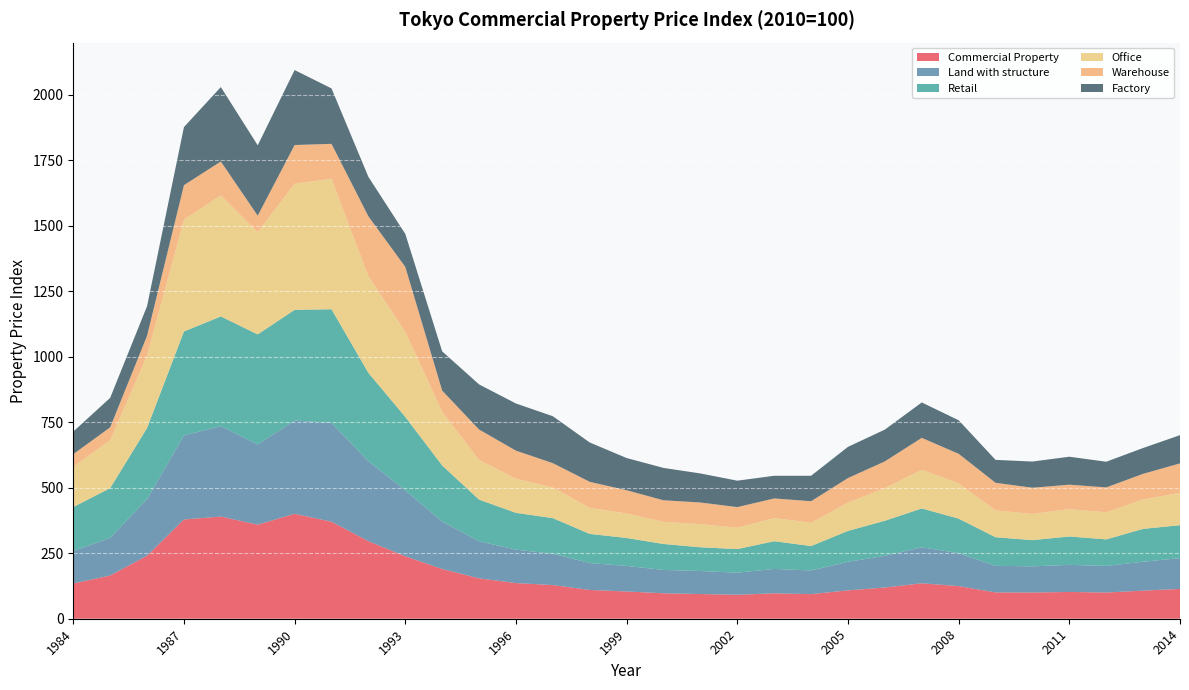

Reading left to right, extract all data points from this chart.

Commercial Property: 134.7	165.0	240.7	378.9	390.0	359.1	400.6	370.3	296.1	238.5	189.8	154.2	136.1	128.5	109.9	104.0	97.2	94.2	91.5	97.0	93.9	108.3	119.2	135.3	124.5	100.5	100.0	102.2	100.1	107.3	113.8
Land with structure: 124.2	143.5	216.1	320.8	345.3	306.1	356.1	376.9	305.5	251.4	181.2	141.5	127.6	119.7	102.7	97.5	89.1	87.9	84.3	93.0	90.2	108.9	121.0	137.5	125.9	101.4	100.0	103.5	101.5	110.3	117.7
Retail: 167.3	190.2	271.2	396.8	418.6	420.1	422.4	434.1	336.9	280.4	214.0	158.9	140.5	135.8	111.3	106.7	99.0	90.7	90.0	105.8	93.3	118.0	133.8	148.2	131.7	109.2	100.0	108.2	101.2	125.4	125.4
Office: 154.1	182.8	276.7	426.6	462.7	390.6	481.2	497.9	368.8	324.8	205.2	151.8	130.3	117.0	99.6	93.6	84.5	88.7	81.3	88.5	89.0	107.9	124.4	147.5	134.8	102.3	100.0	104.5	103.7	112.4	124.0
Warehouse: 47.9	49.1	75.2	131.8	128.7	62.6	147.9	133.4	228.8	248.2	80.5	115.9	107.1	93.0	99.1	88.6	82.3	82.3	79.0	74.8	82.0	93.9	102.2	122.0	112.7	105.5	100.0	93.3	94.8	97.7	112.1
Factory: 86.1	112.6	113.2	221.7	284.1	268.5	286.1	211.5	150.6	125.8	149.7	172.1	180.0	179.1	150.1	122.9	123.5	110.8	100.8	86.6	97.2	119.0	121.4	135.1	128.1	87.5	100.0	106.7	98.1	98.5	107.7